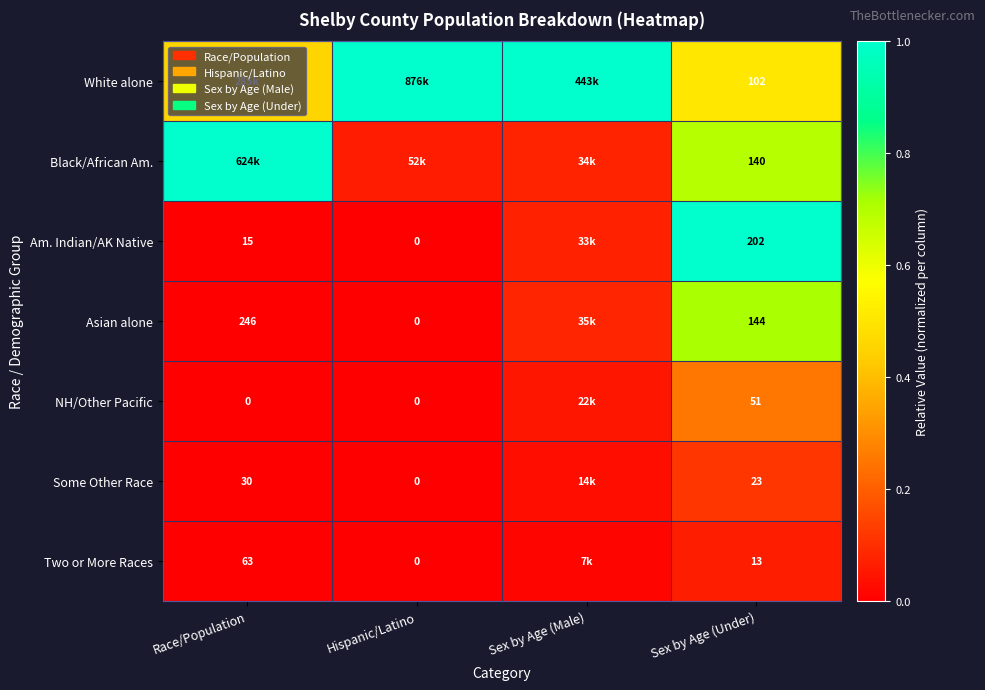

Which has a higher value, Hispanic/Latino or Sex by Age (Under)?

Hispanic/Latino